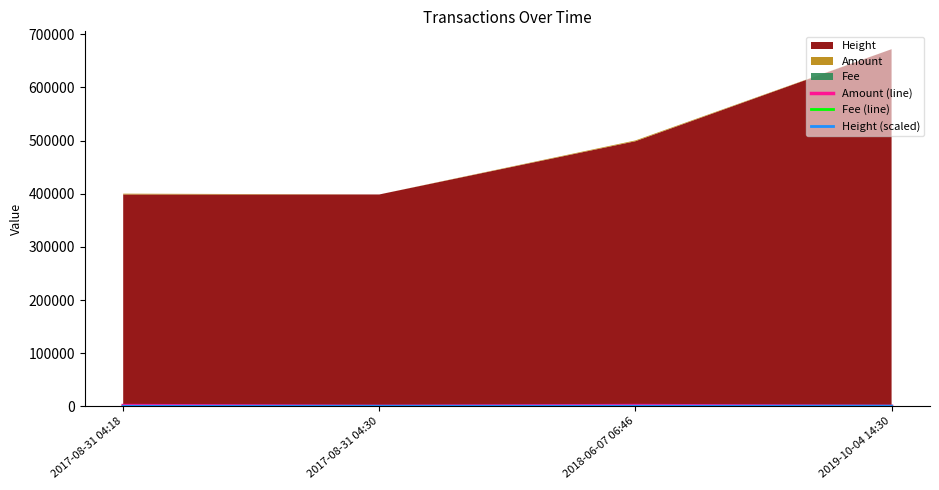

At which label does Height (scaled) first exceed 334?

2018-06-07 06:46